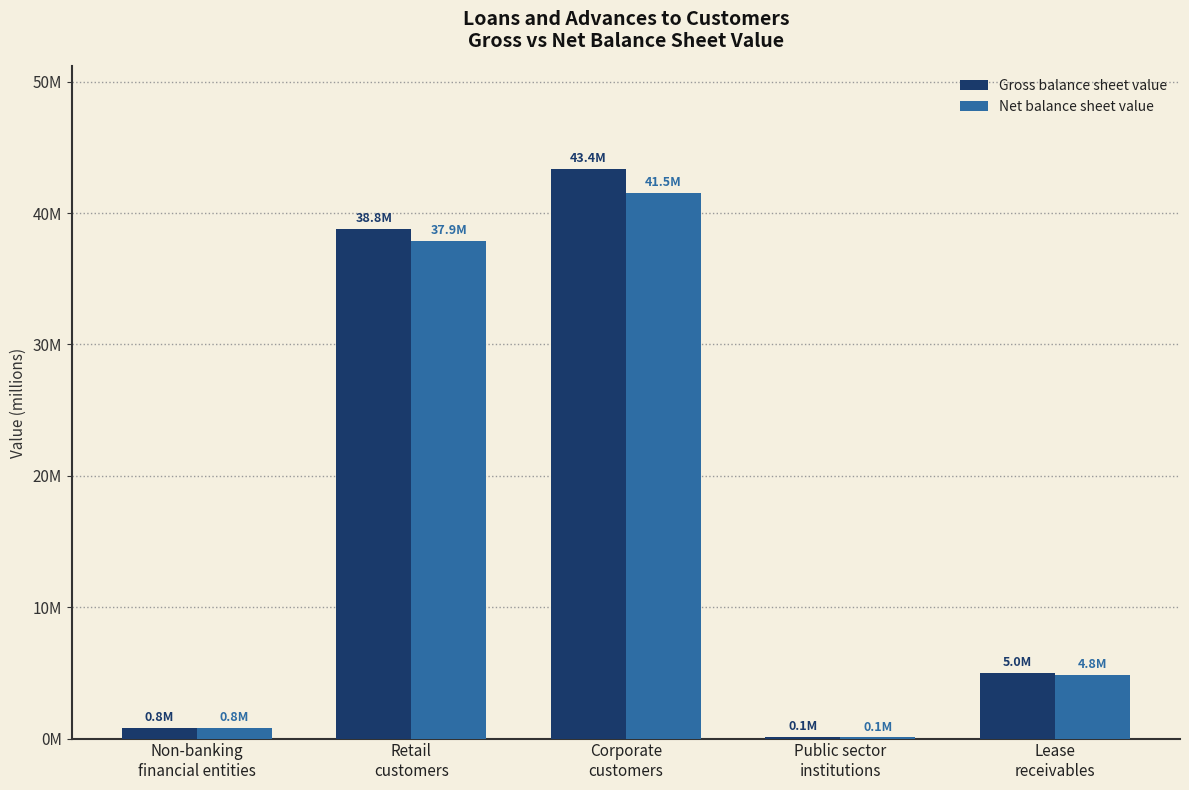

List the series in order of their peak value, highest first.

Gross balance sheet value, Net balance sheet value